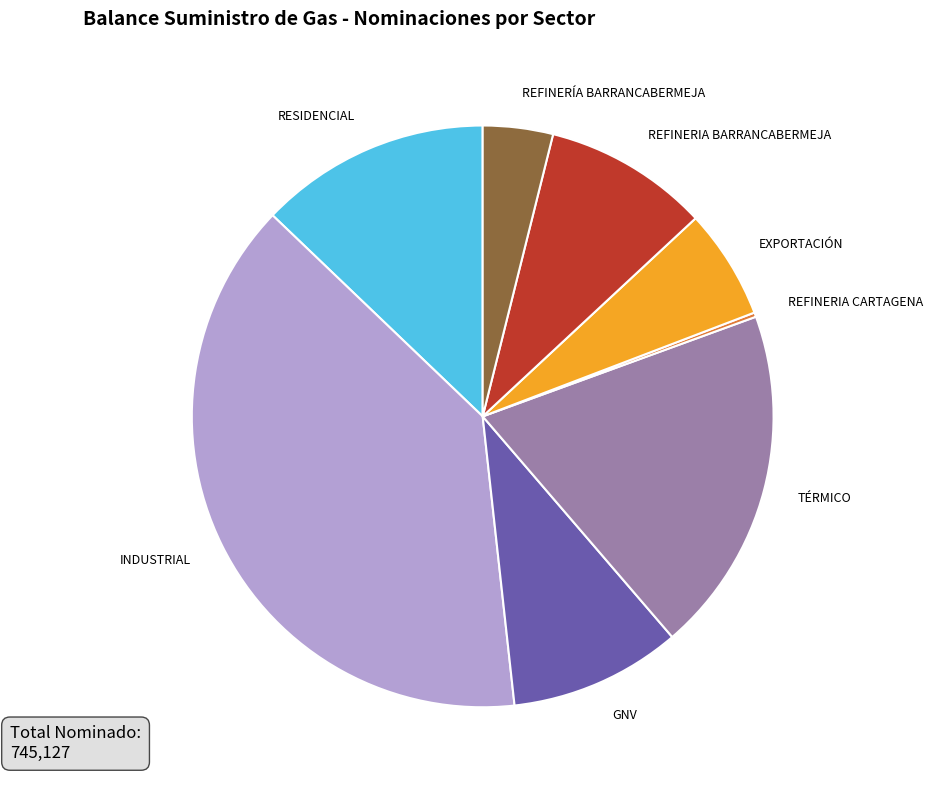

Is the sum of INDUSTRIAL and REFINERÍA BARRANCABERMEJA greater than half?

No